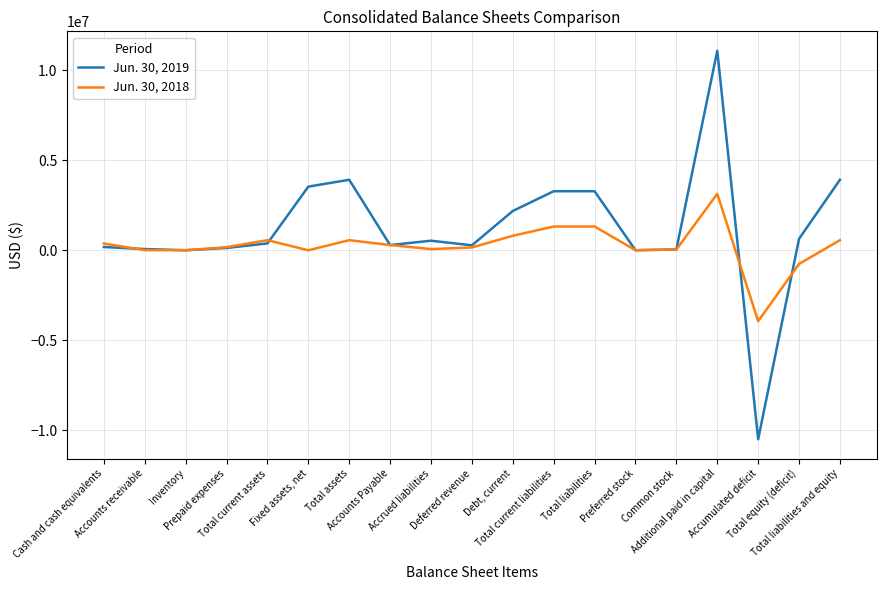

At which label does Jun. 30, 2018 first exceed 172566?

Cash and cash equivalents